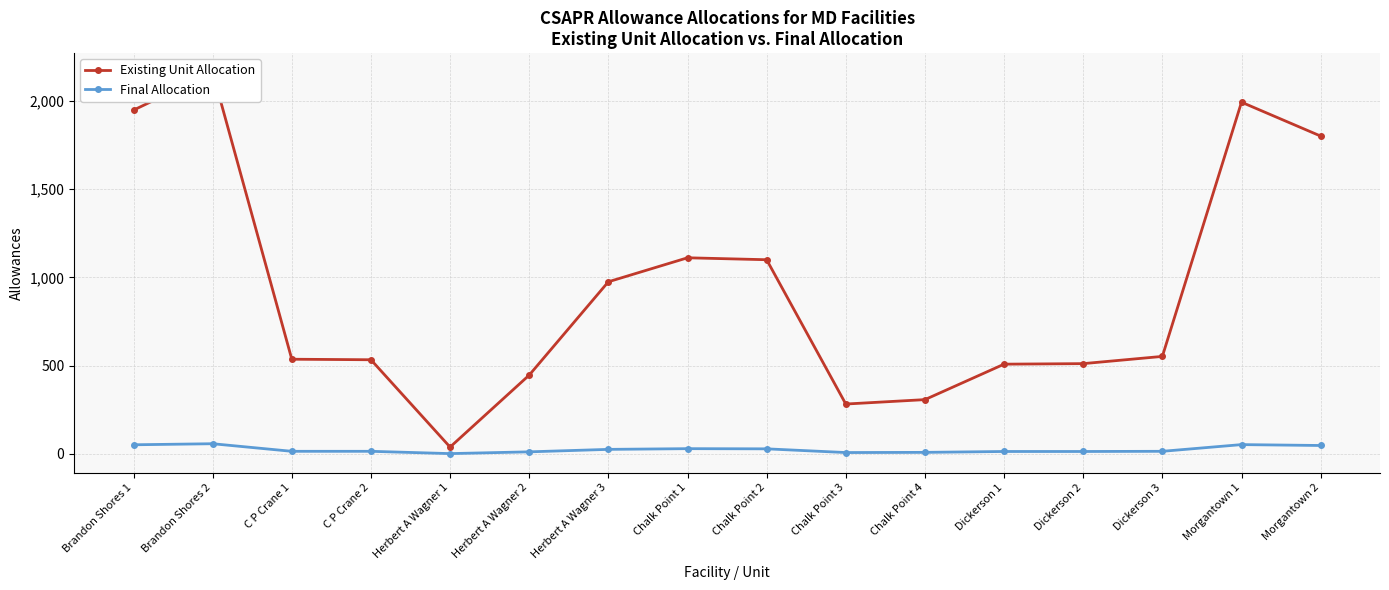

Between Dickerson 1 and Morgantown 2, which series saw the biggest shift?

Existing Unit Allocation